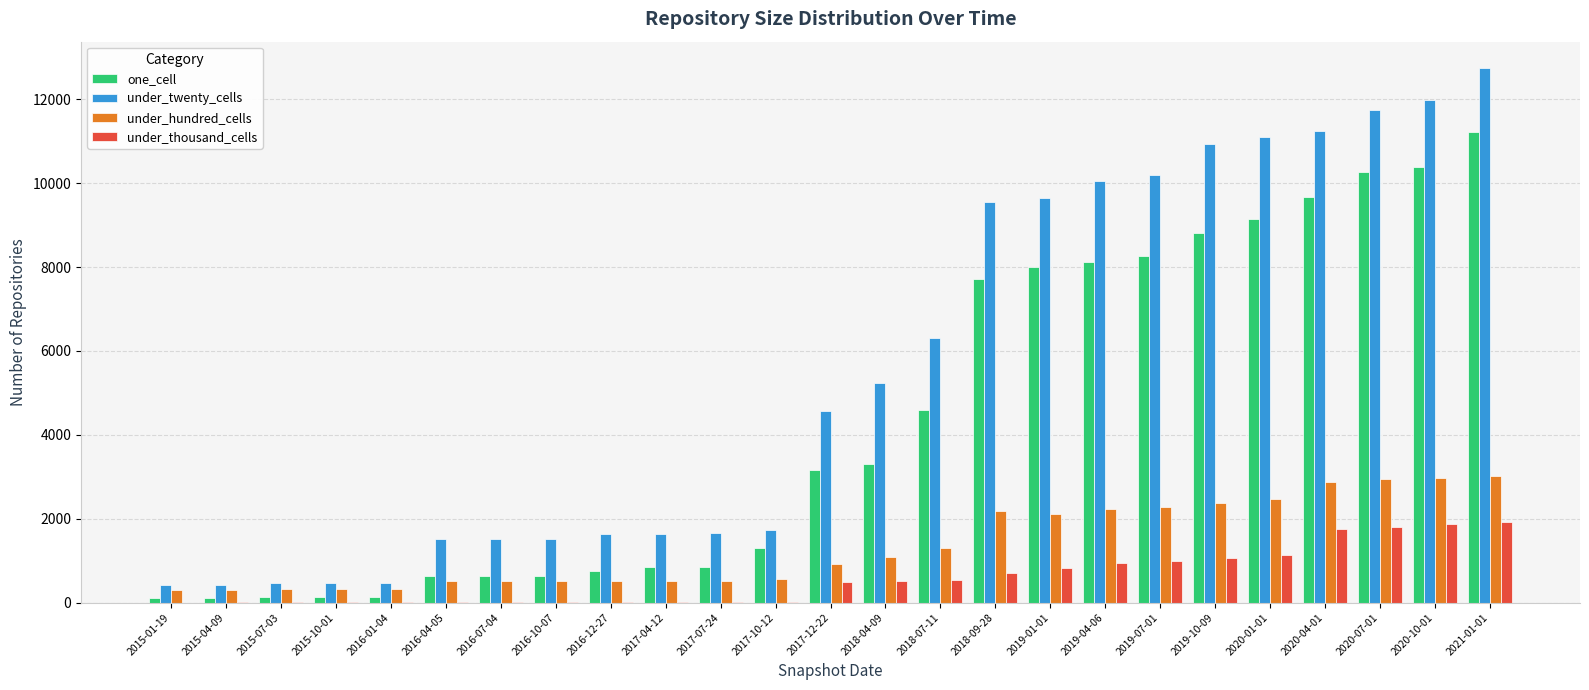

True or false: under_thousand_cells has a value of 501 at 2017-12-22.

True